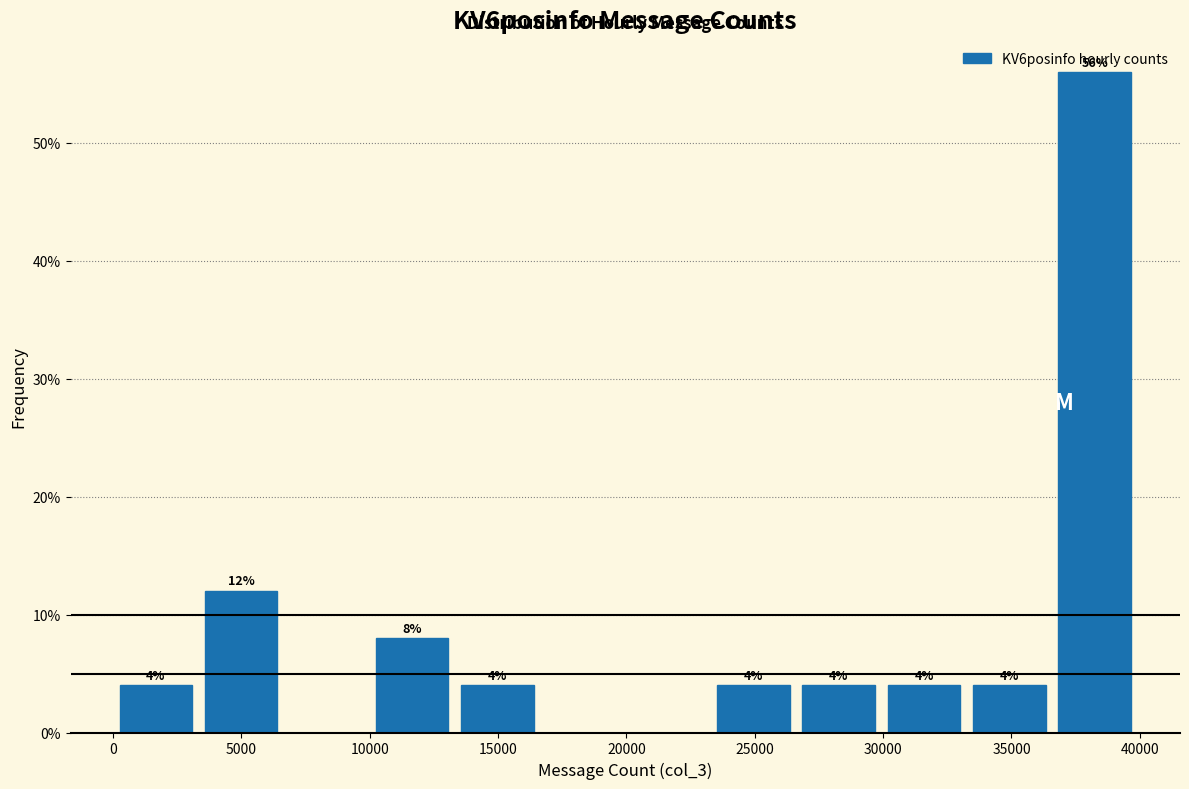

Which range on the x-axis has the tallest bar?

36500 to 40000